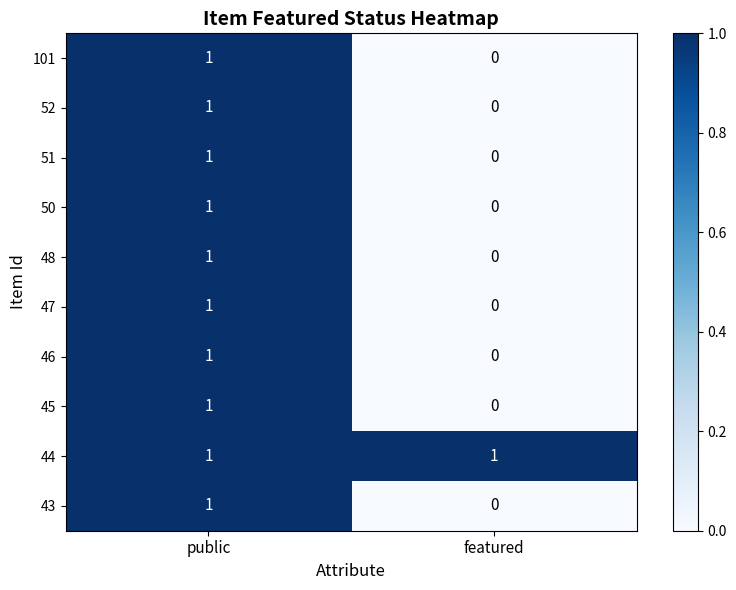

At which category is the sum across all series the highest?

public